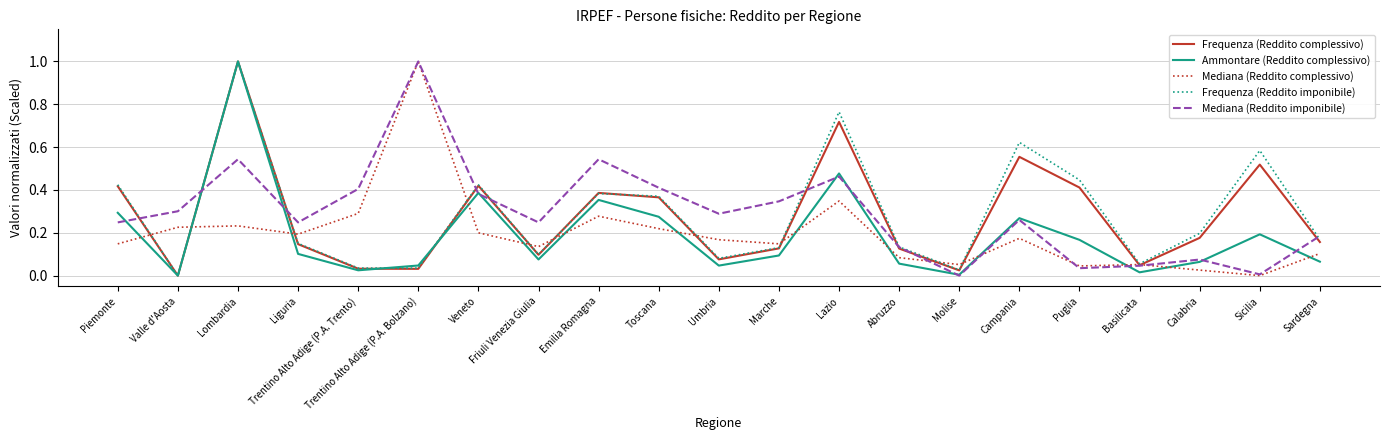

The Frequenza (Reddito imponibile) series shows 0.1 at Sardegna. True or false?

False